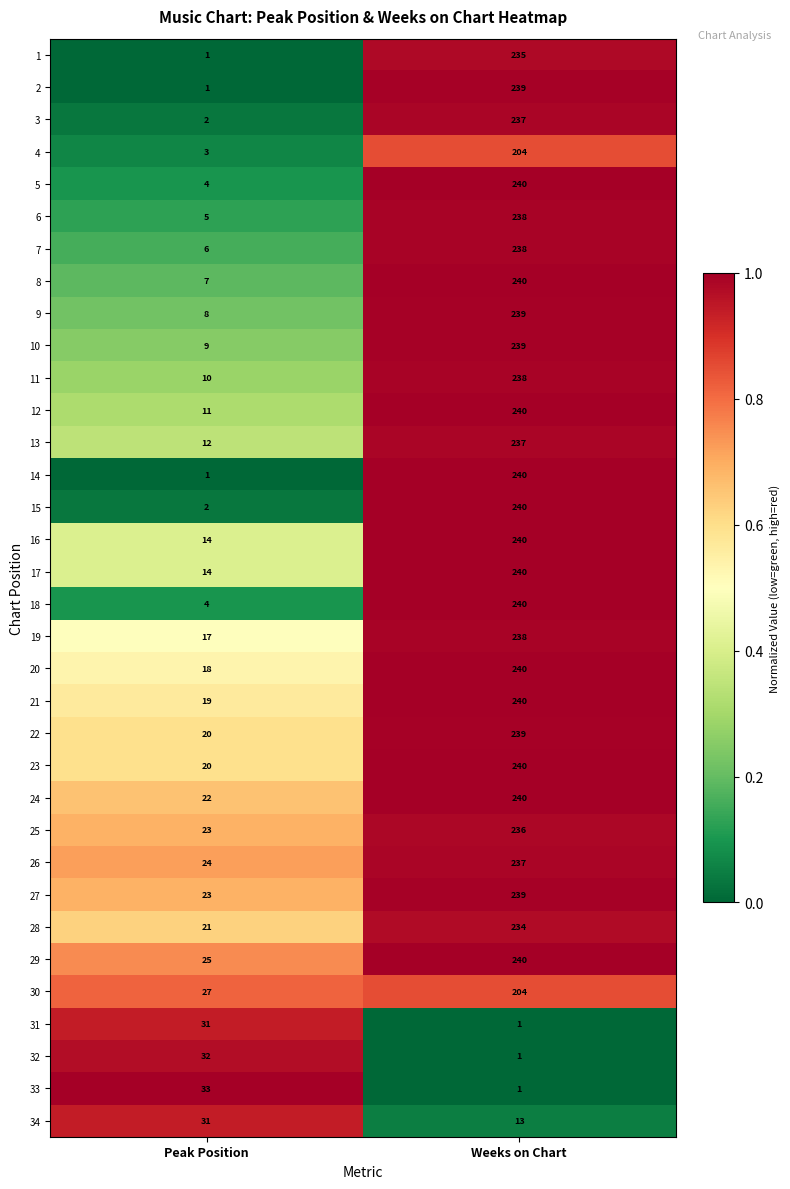

Which series has the widest spread of values?

14